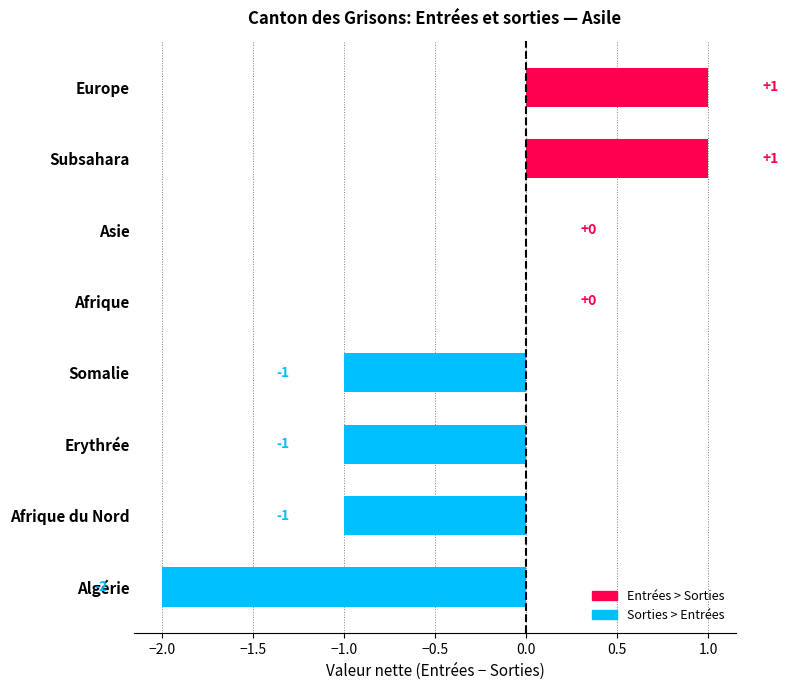

How many values are between -1 and 1?

7